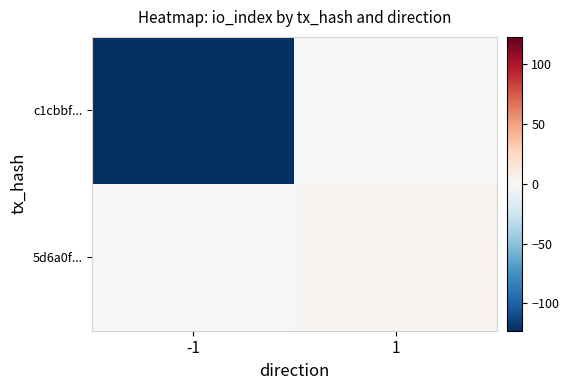

Reading left to right, transcribe all the data shown in this chart.

c1cbbf...: -1=-123	1=0
5d6a0f...: -1=0	1=3